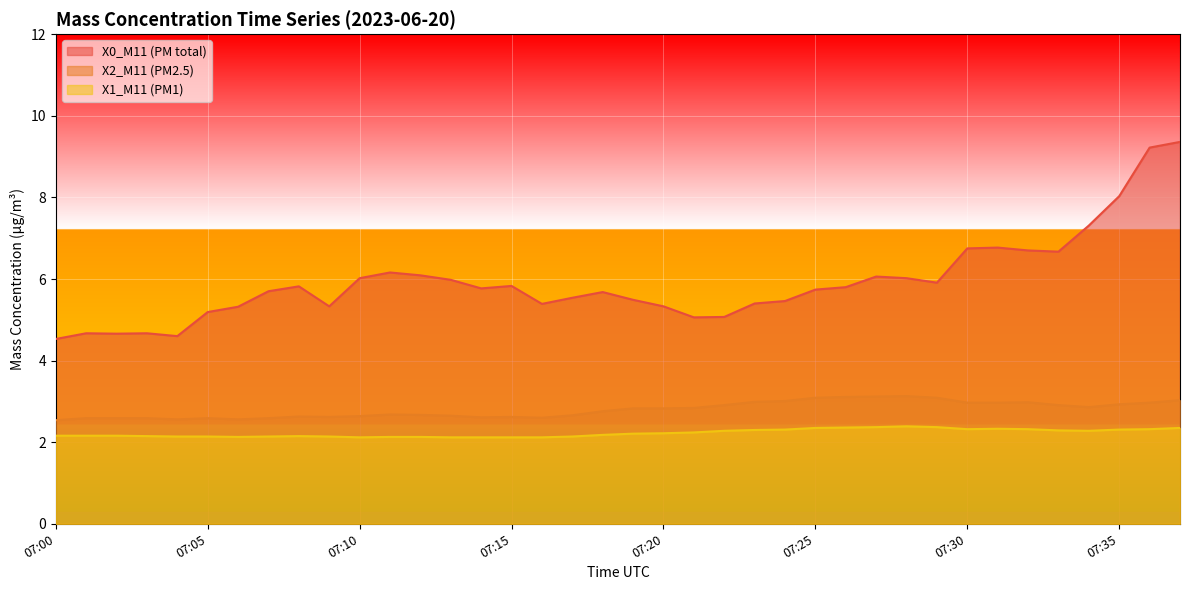

At how many categories does at least one series exceed 7?

4